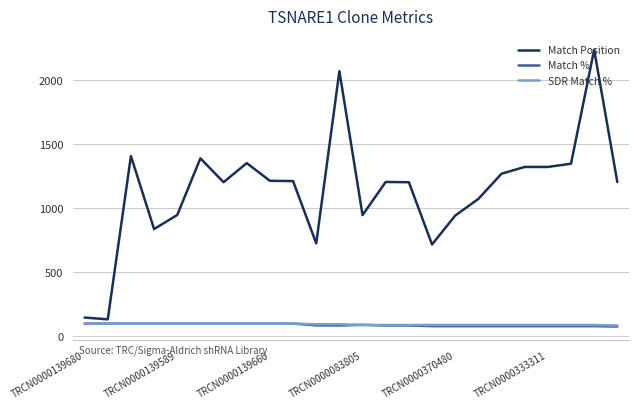

True or false: Match Position and SDR Match % cross at least once.

False